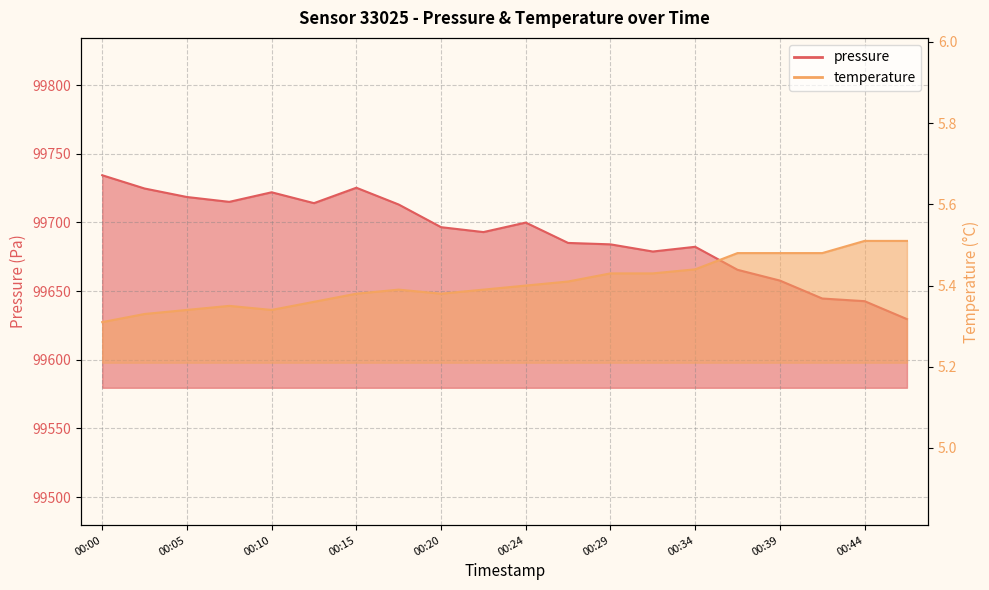

Which series has the widest spread of values?

pressure